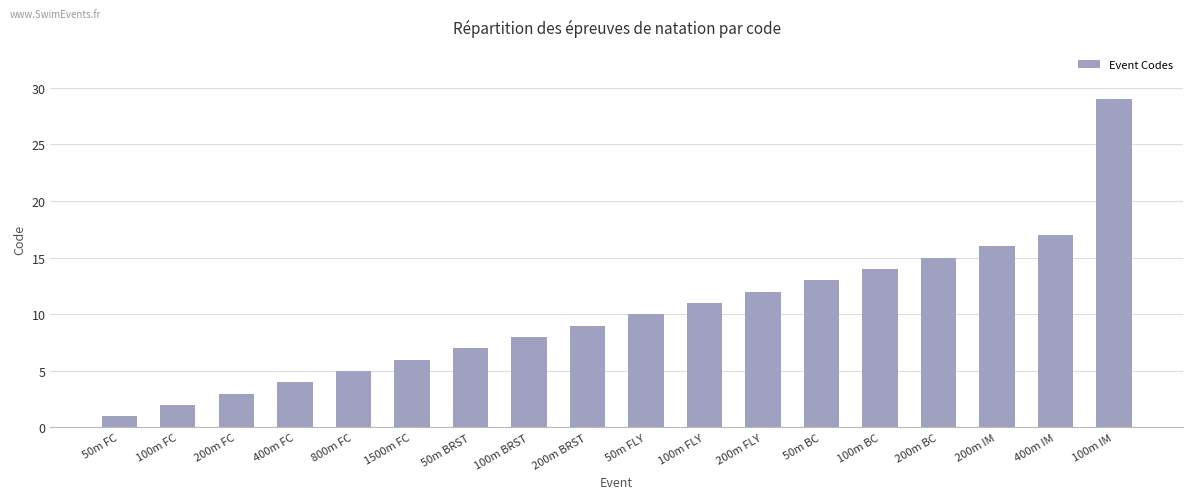

The chart shows a value of 8 at 100m BRST. True or false?

True